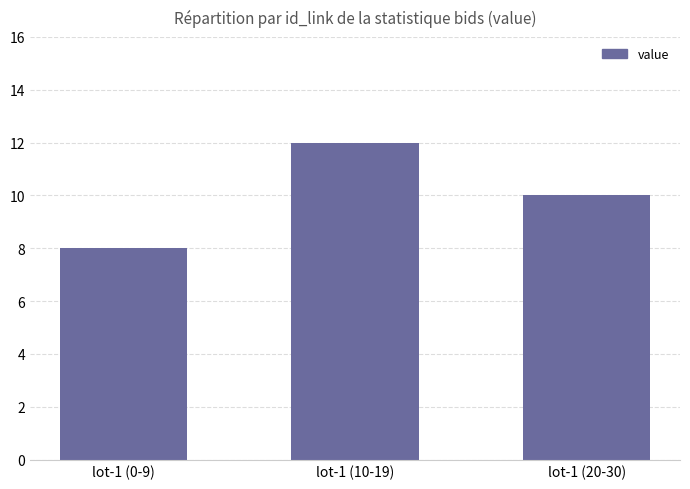

Reading left to right, extract all data points from this chart.

8	12	10